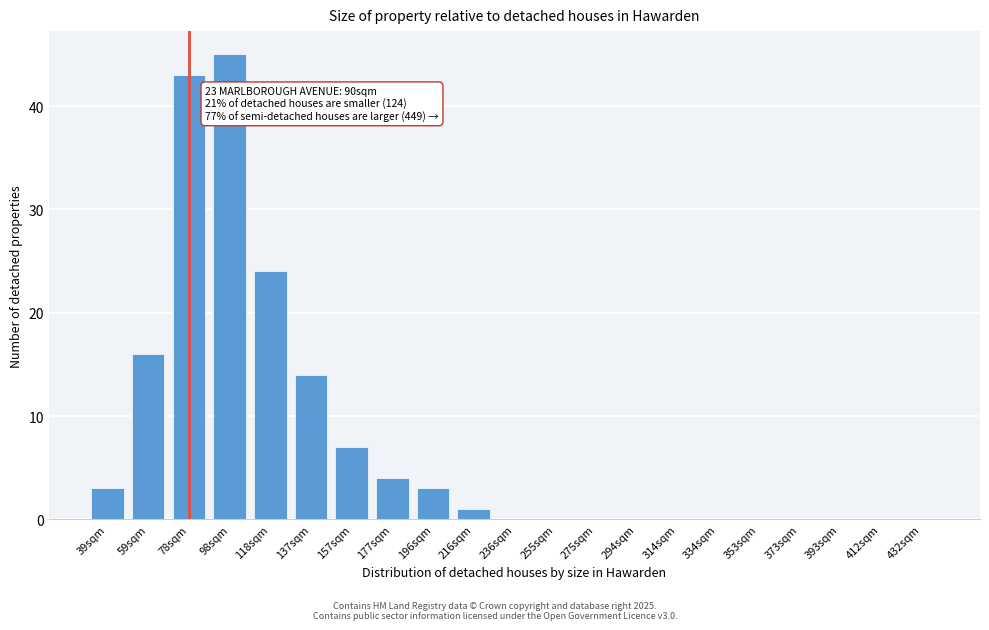

Reading left to right, transcribe all the data shown in this chart.

39sqm=3	59sqm=16	78sqm=43	98sqm=45	118sqm=24	137sqm=14	157sqm=7	177sqm=4	196sqm=3	216sqm=1	236sqm=0	255sqm=0	275sqm=0	294sqm=0	314sqm=0	334sqm=0	353sqm=0	373sqm=0	393sqm=0	412sqm=0	432sqm=0